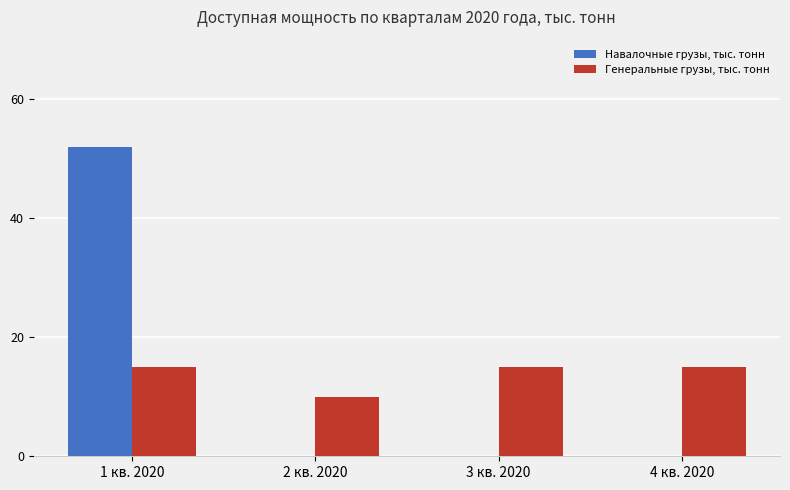

Are the bars horizontal?

No